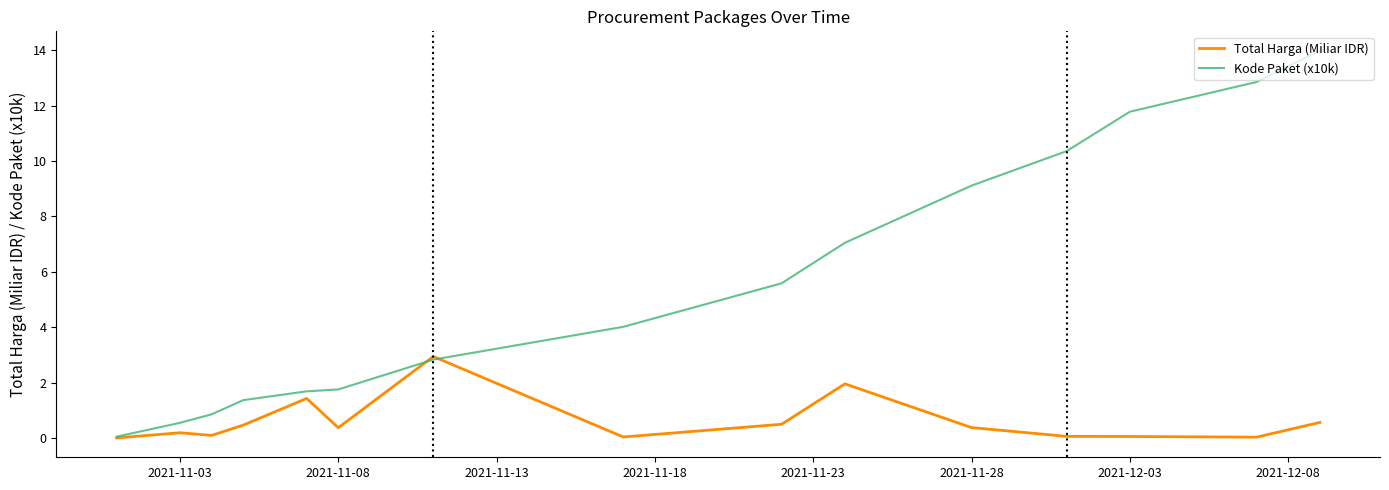

List the series in order of their peak value, lowest first.

Total Harga (Miliar IDR), Kode Paket (x10k)